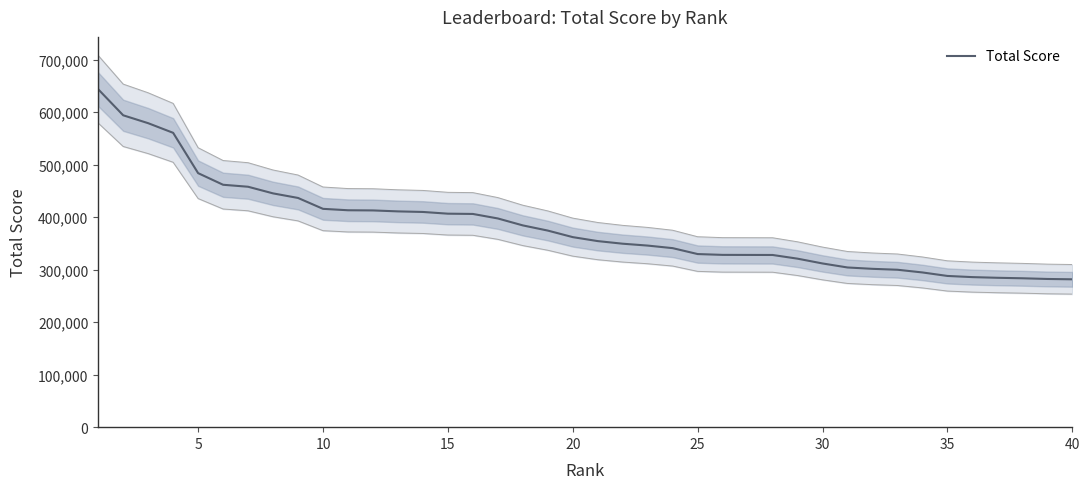

What is the maximum value for Total Score?

643834